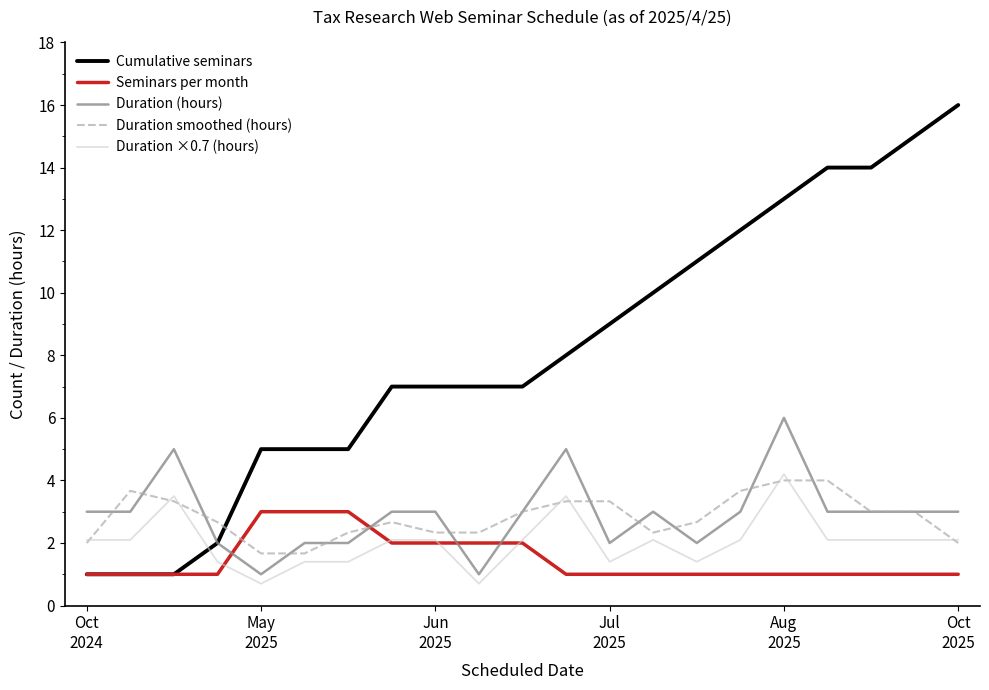

Which series has the largest total across all categories?

Cumulative seminars